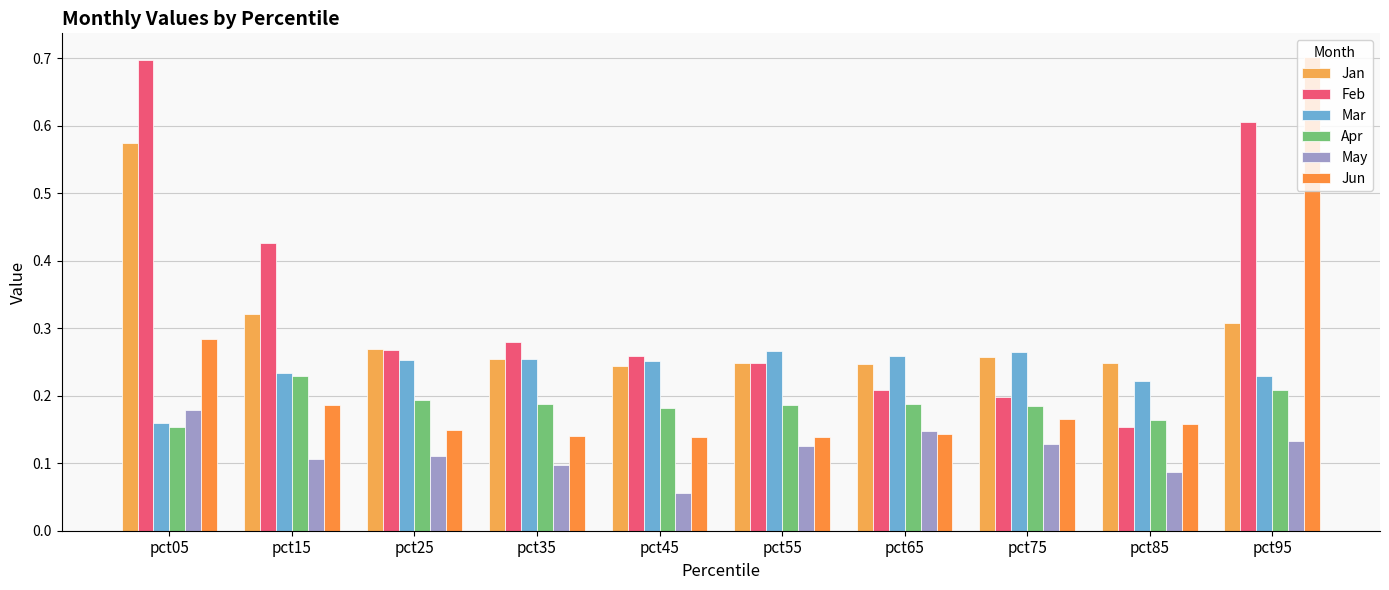

List the labels in order of May value, largest first.

pct05, pct65, pct95, pct75, pct55, pct25, pct15, pct35, pct85, pct45